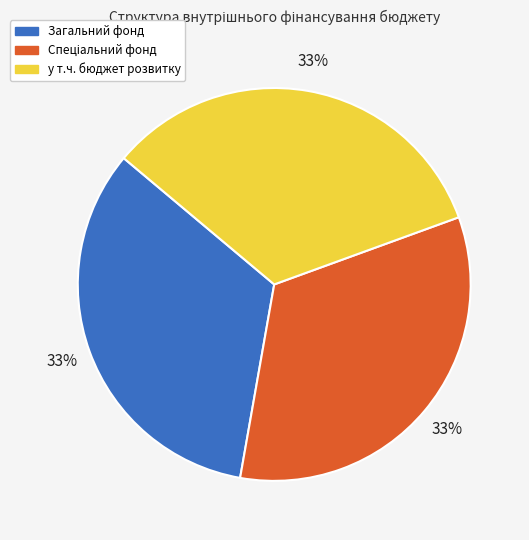

True or false: Загальний фонд accounts for 33% of the total.

True